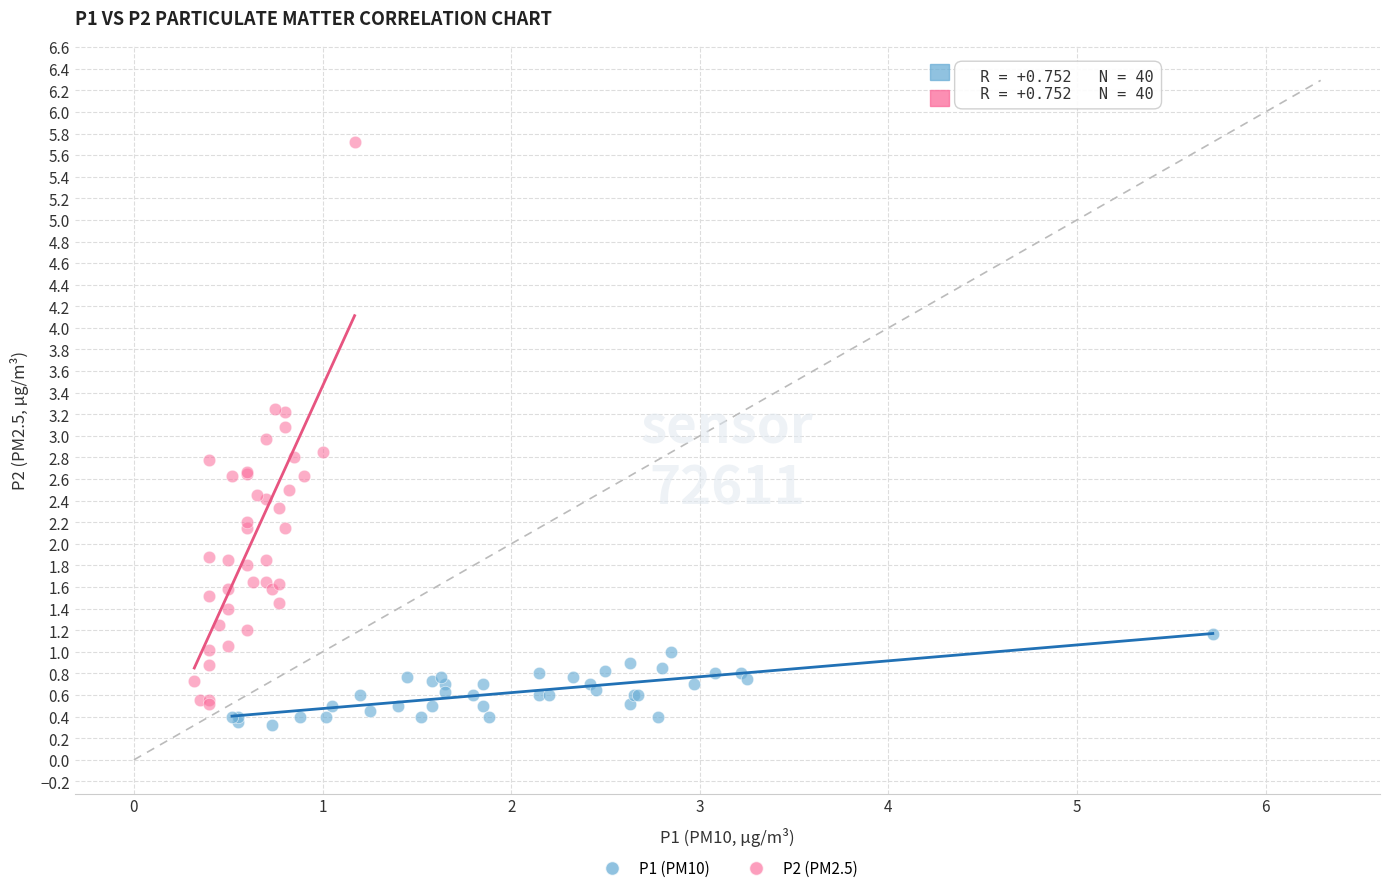

Which series contains the highest Y value?

P2 (PM2.5)